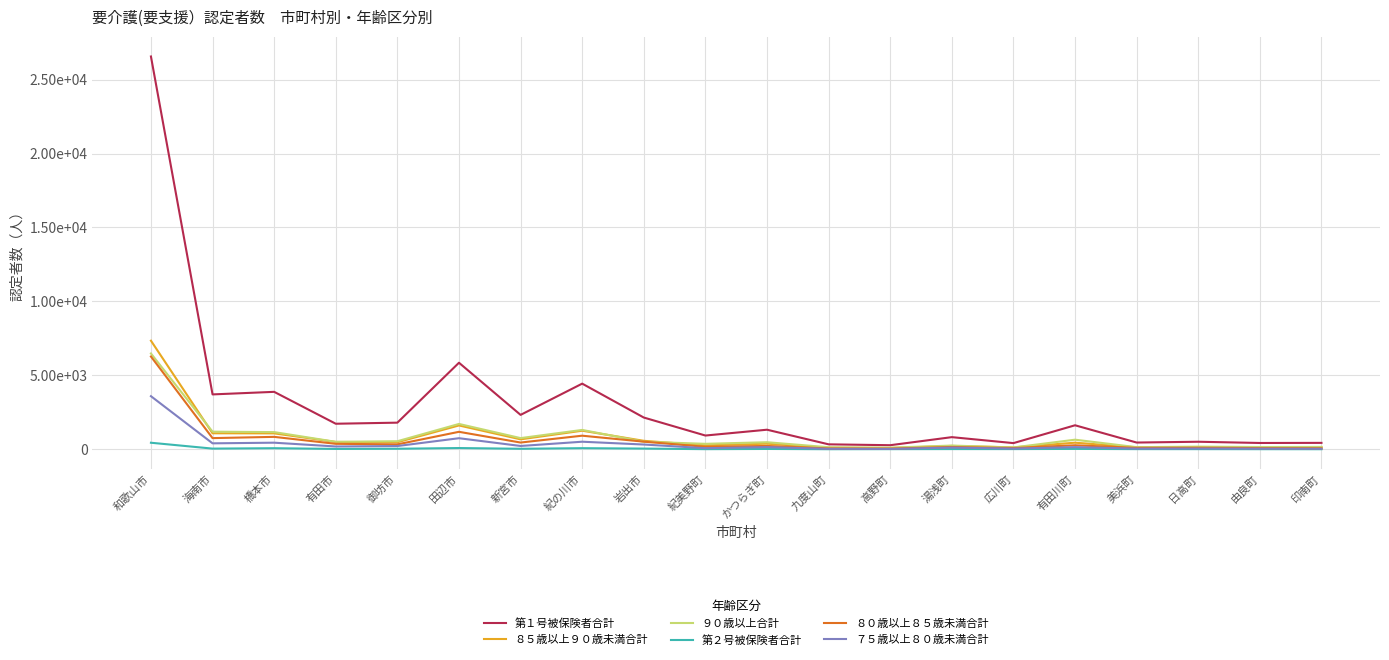

What is the maximum value for ８５歳以上９０歳未満合計?

7342